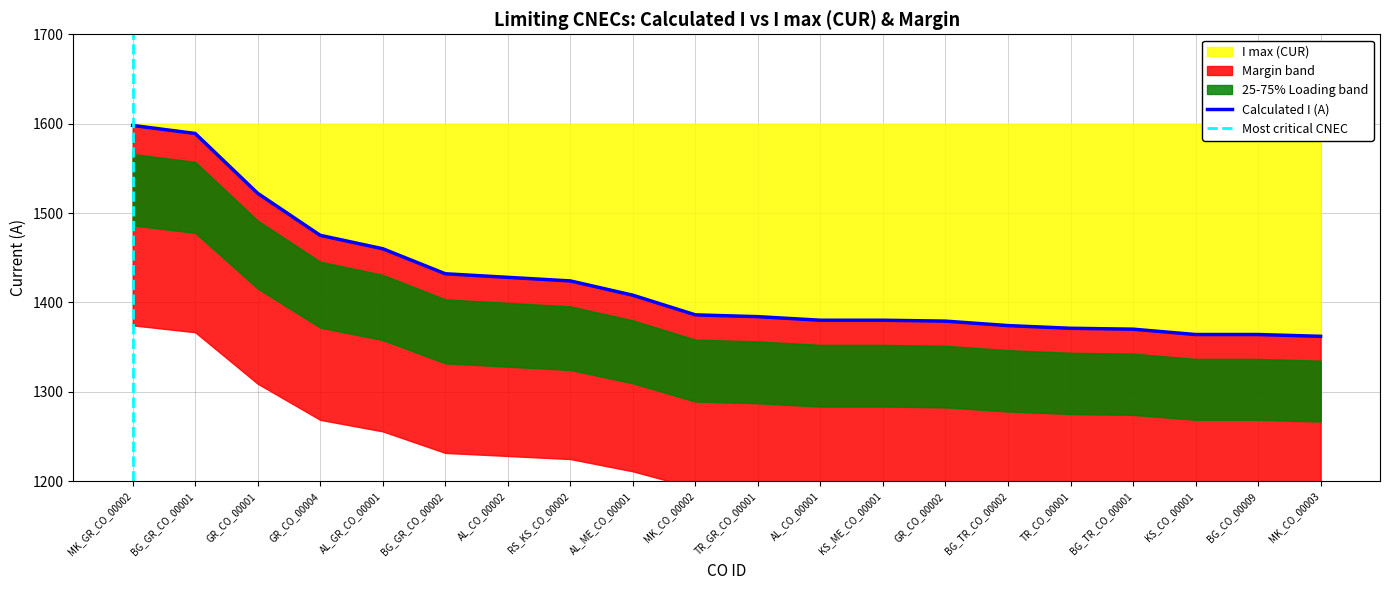

Which category has the lowest value across all series?

MK_CO_00003